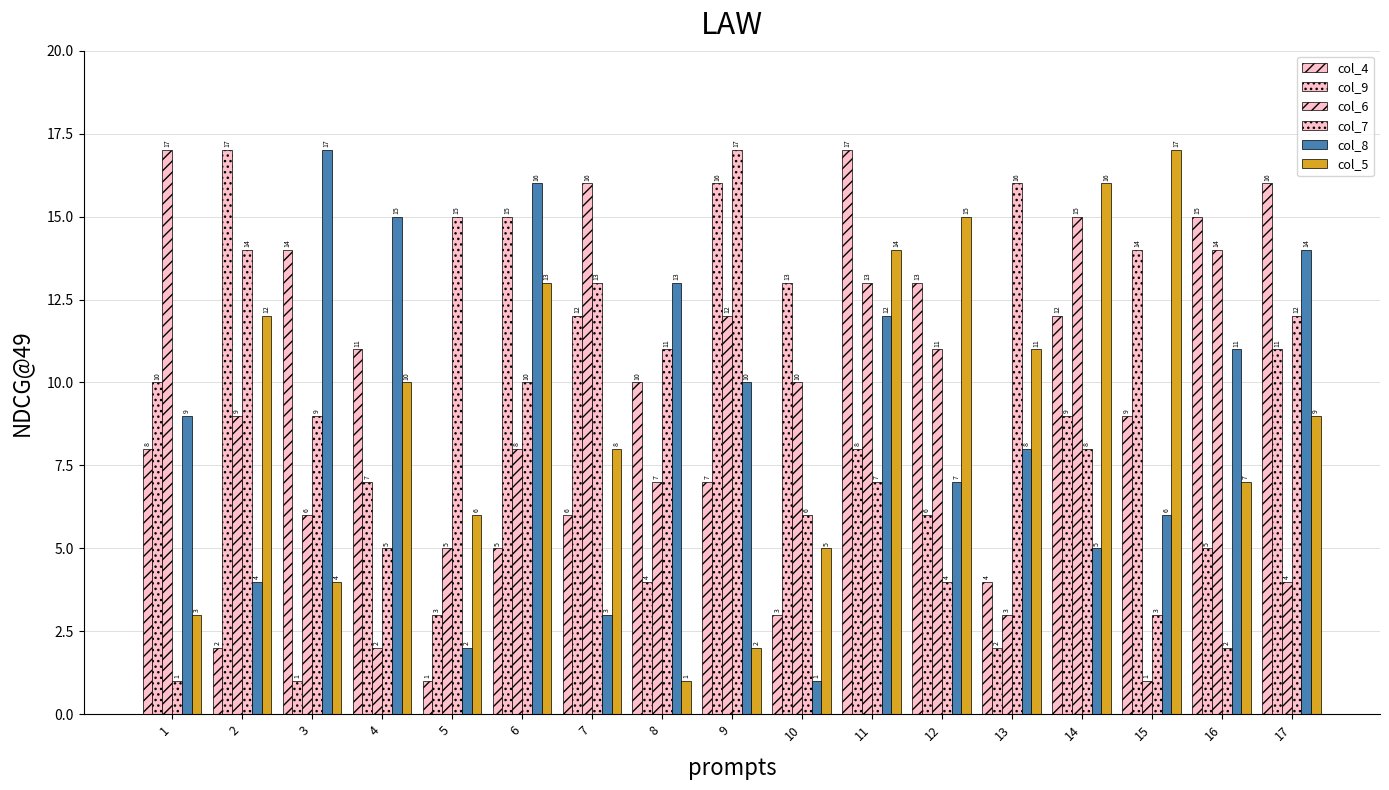

What is the average value of the col_4 series?

9